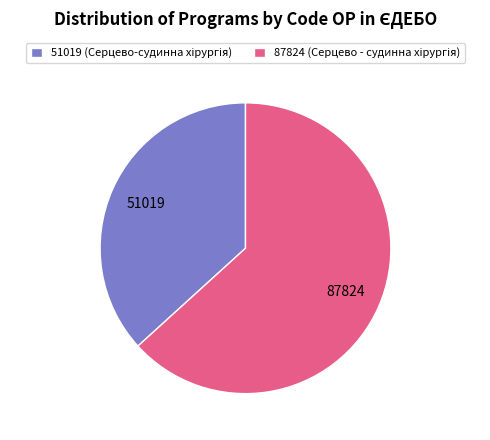

Does any single category account for the majority?

Yes